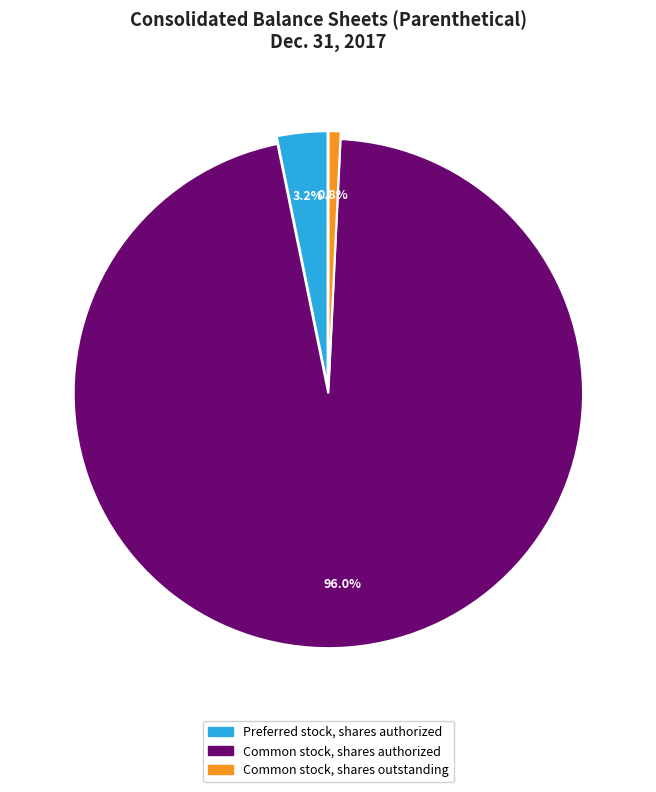

How many segments does this pie chart have?

3